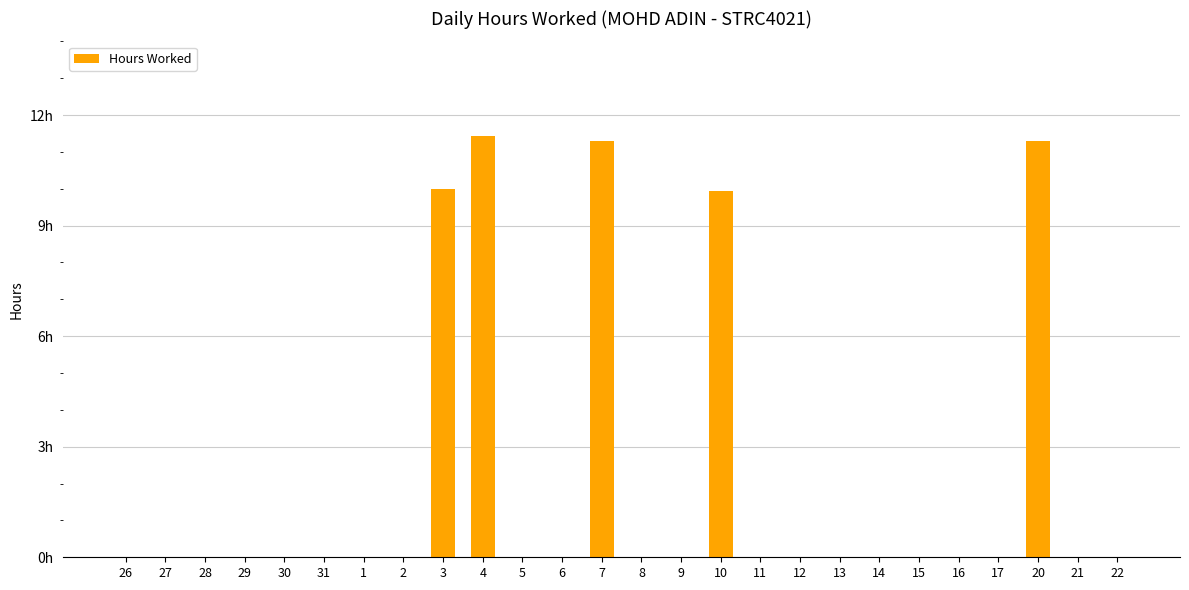

List the labels in order of value, largest first.

4, 7, 20, 3, 10, 26, 27, 28, 29, 30, 31, 1, 2, 5, 6, 8, 9, 11, 12, 13, 14, 15, 16, 17, 21, 22